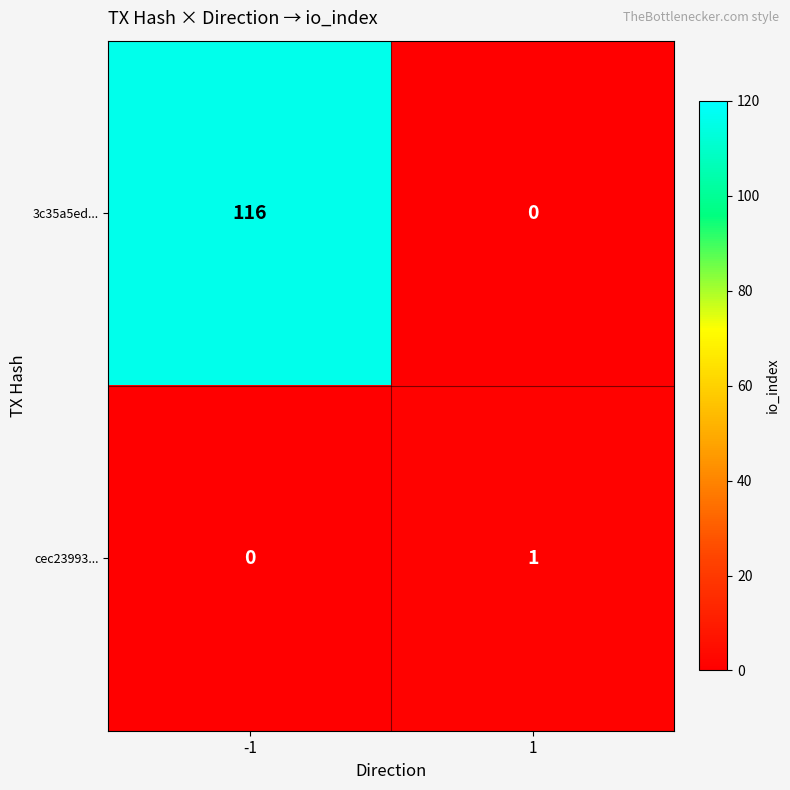

At how many categories does at least one series exceed 99?

1